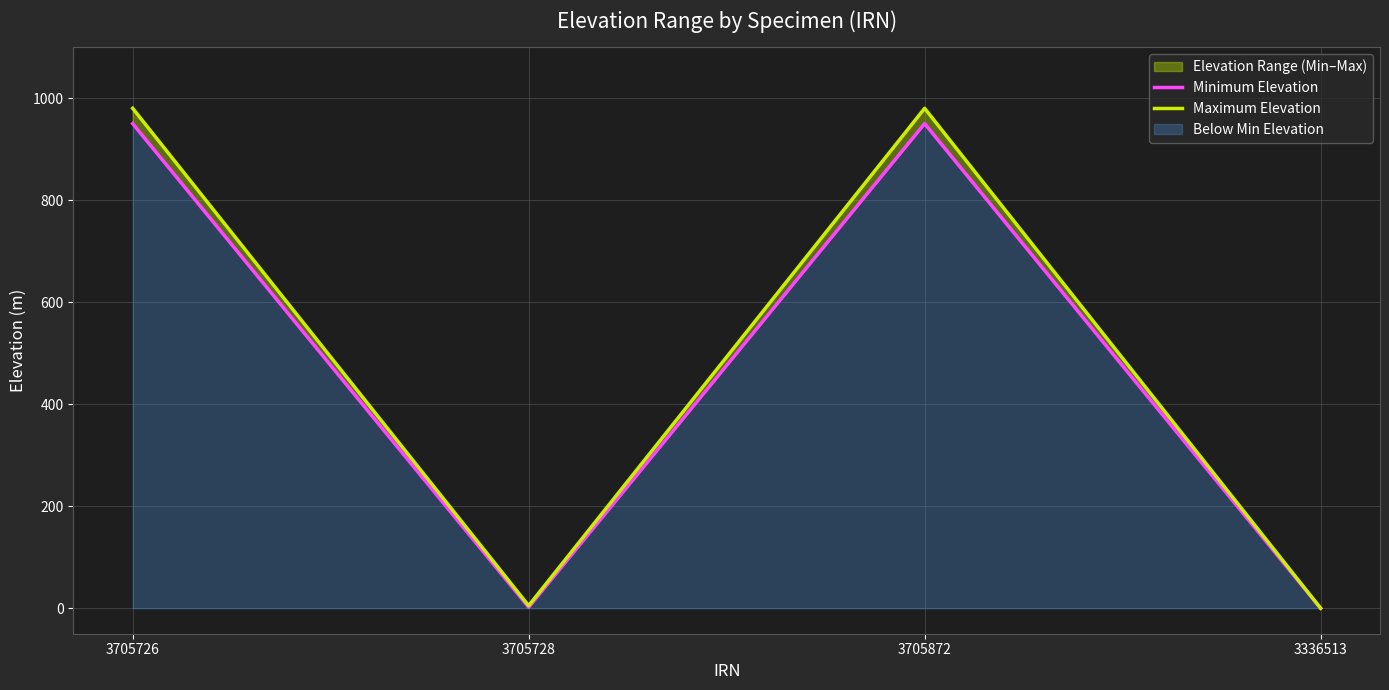

At which category is the sum across all series the highest?

3705726